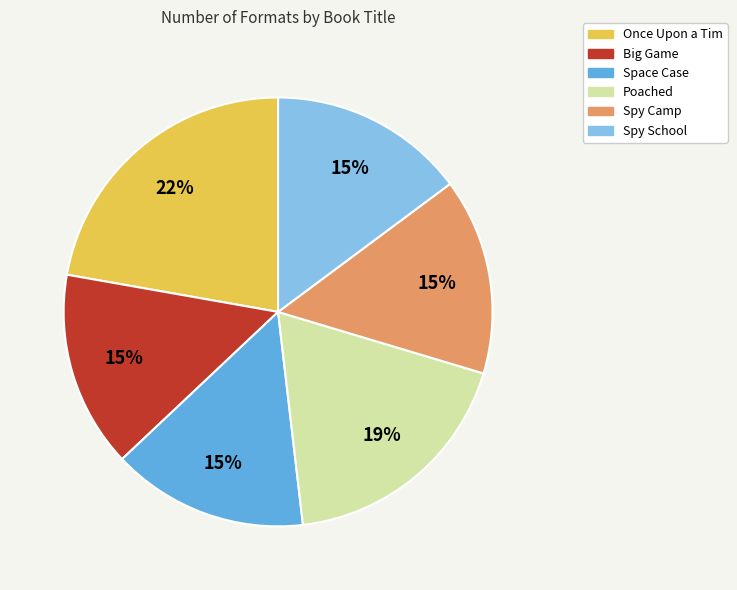

True or false: Once Upon a Tim accounts for 32% of the total.

False